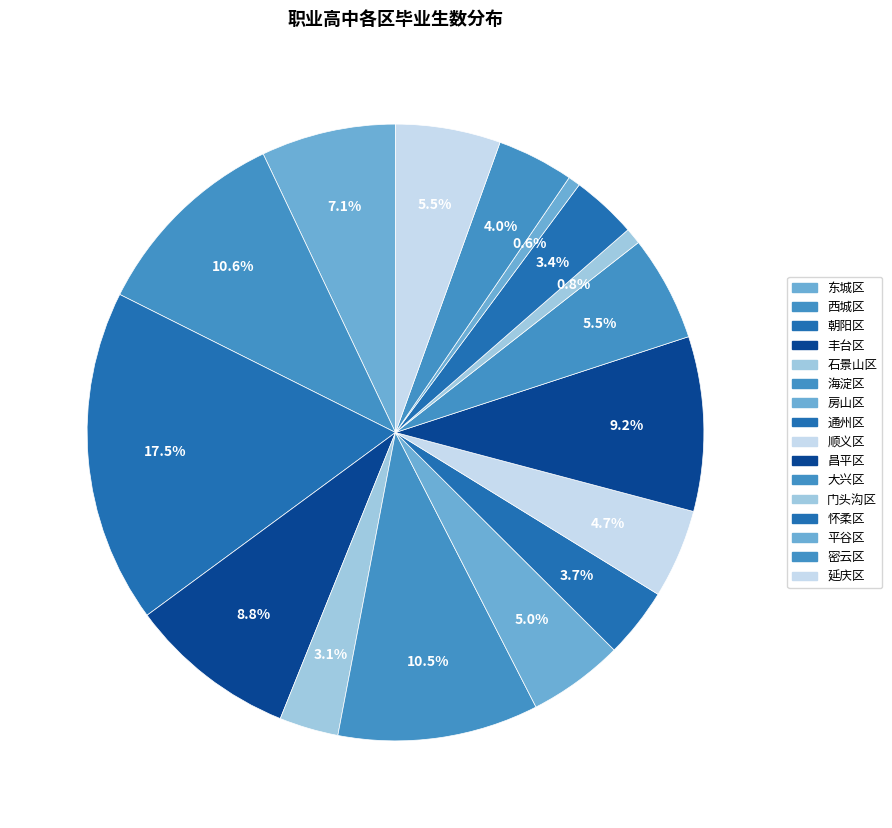

Count the number of slices in the pie.

16